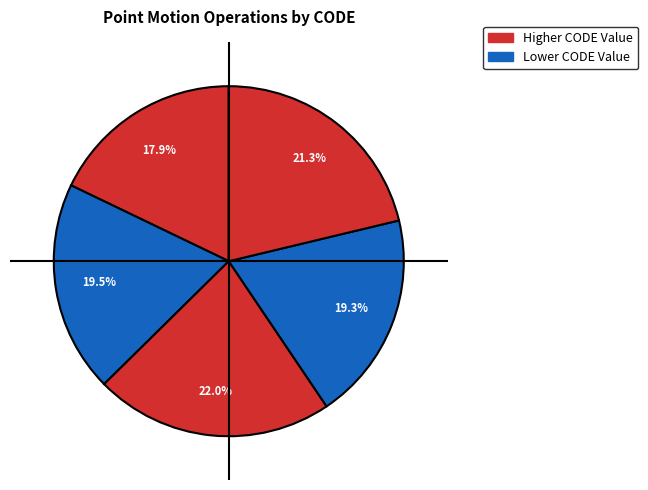

Count the number of slices in the pie.

5